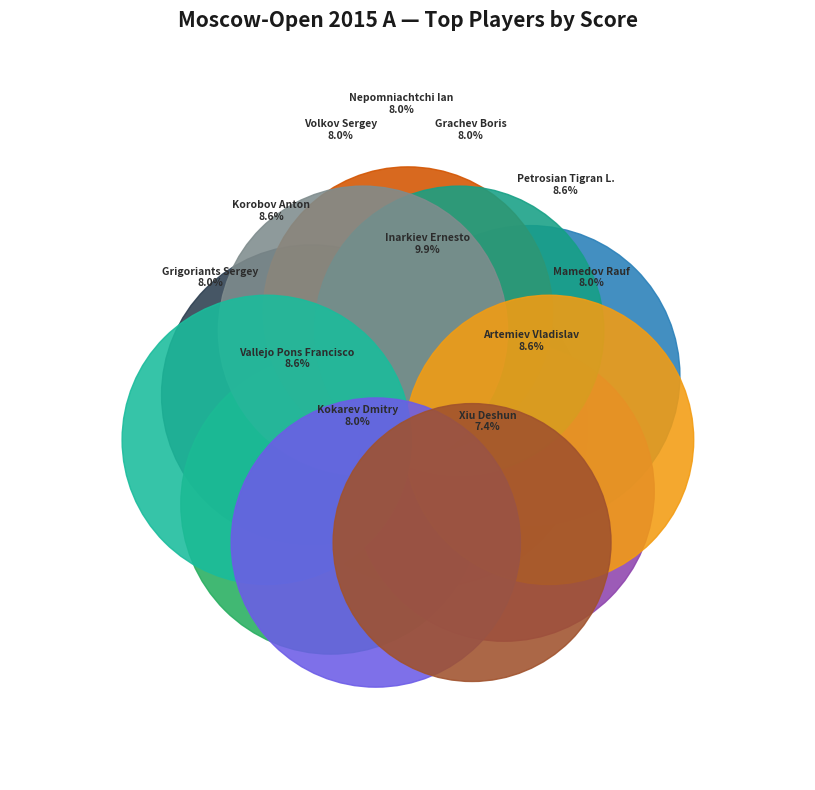

Is there a majority slice in this chart?

No